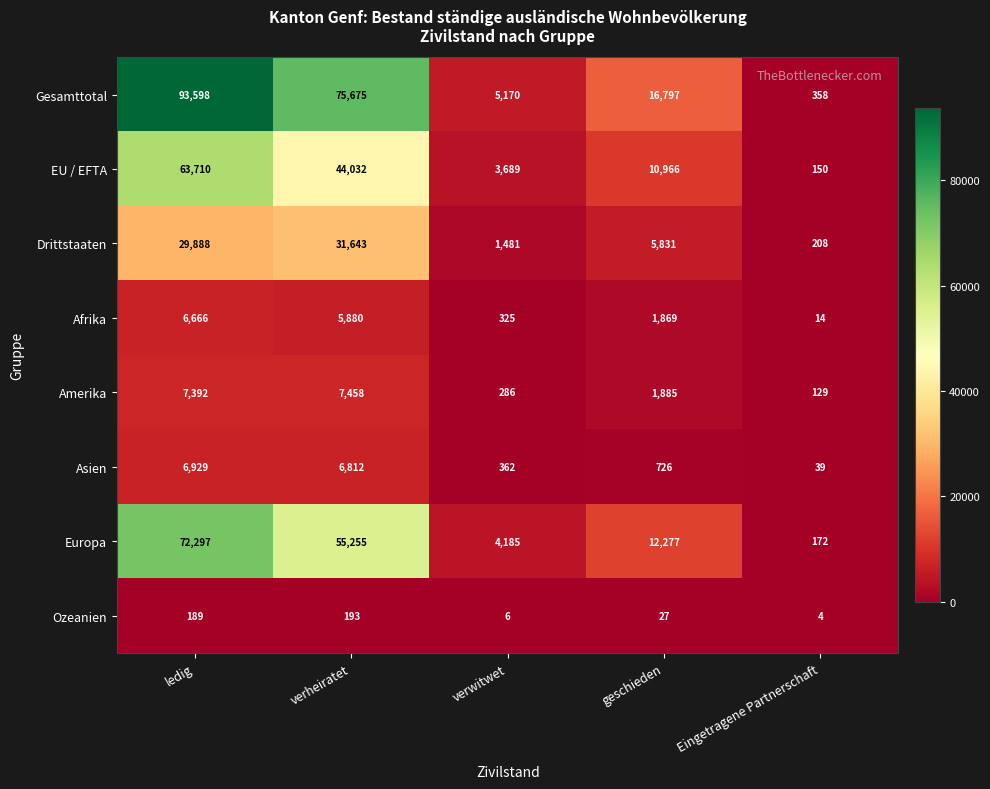

True or false: Asien has a value of 362 at verwitwet.

True